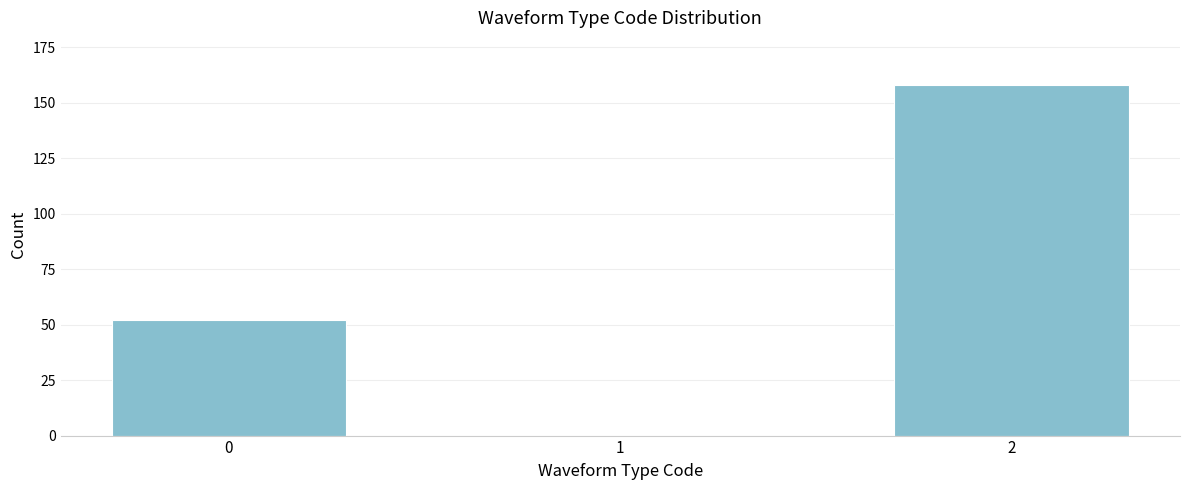

Reading right to left, extract all data points from this chart.

2=158	1=0	0=52